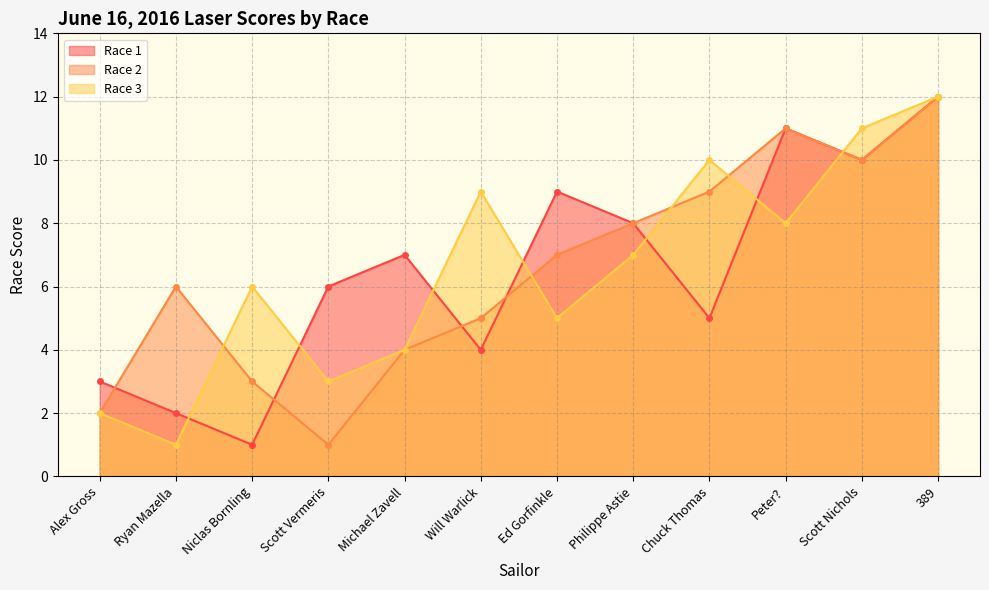

Between Scott Vermeris and Michael Zavell, which series saw the biggest shift?

Race 2